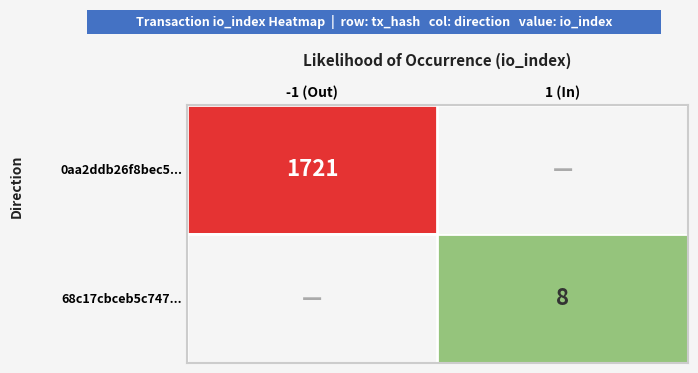

True or false: 0aa2ddb26f8bec5... has a value of 2370 at -1 (Out).

False